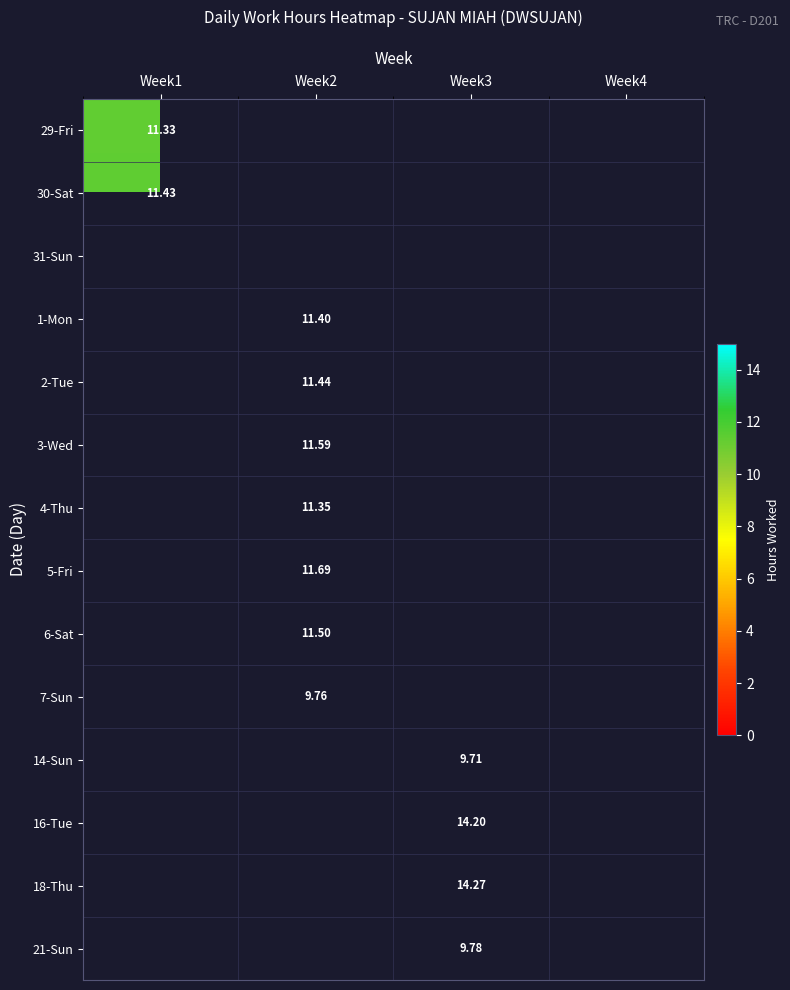

Is it true that 6-Sat equals 0.0 at Week1?

True